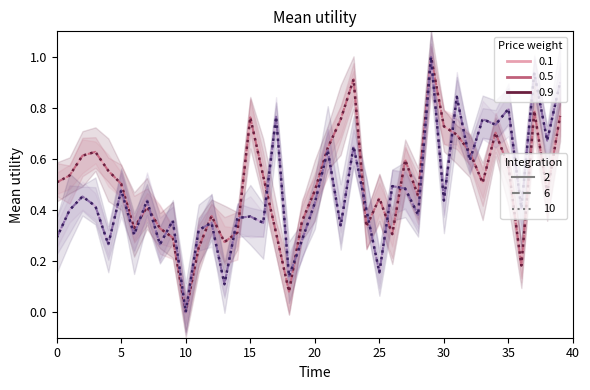

The SDS_P1 dark series shows 0.7 at 34. True or false?

True